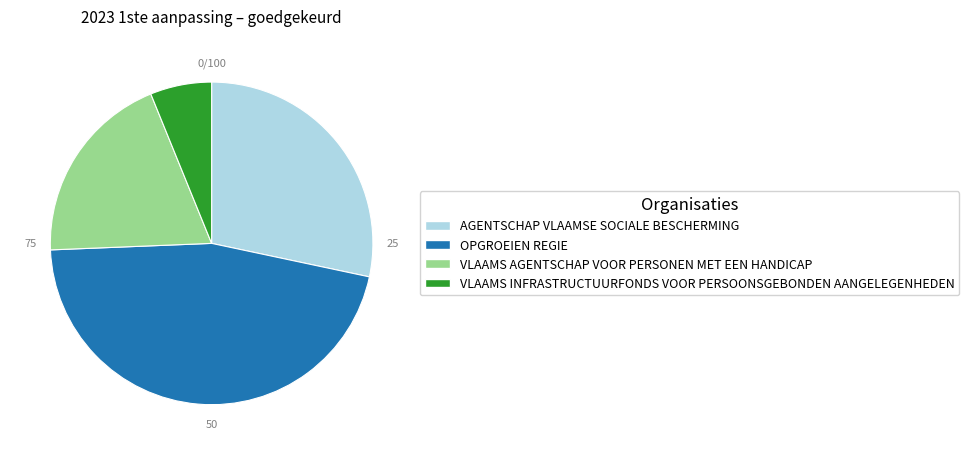

Combined, do VLAAMS INFRASTRUCTUURFONDS VOOR PERSOONSGEBONDEN AANGELEGENHEDEN and AGENTSCHAP VLAAMSE SOCIALE BESCHERMING account for over 50%?

No